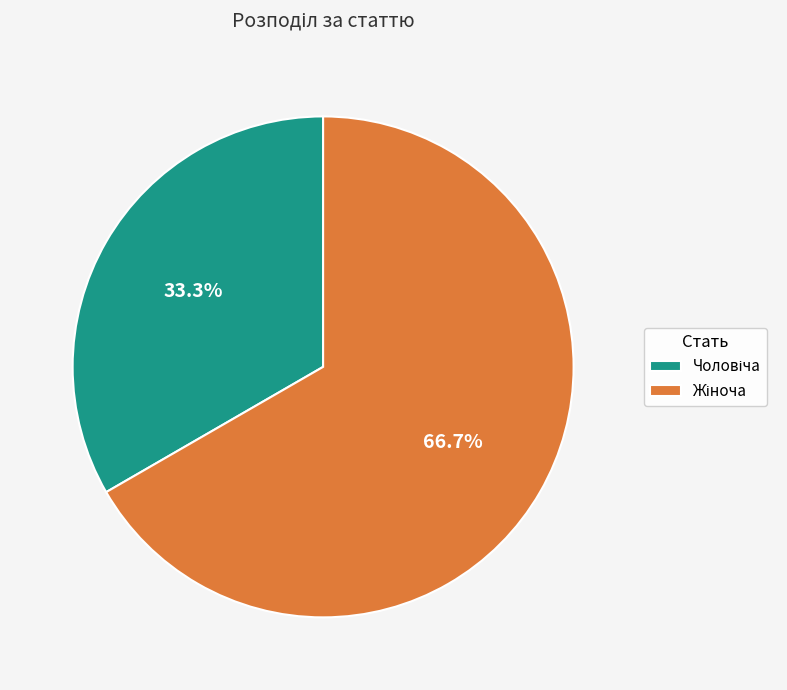

Is there a majority slice in this chart?

Yes